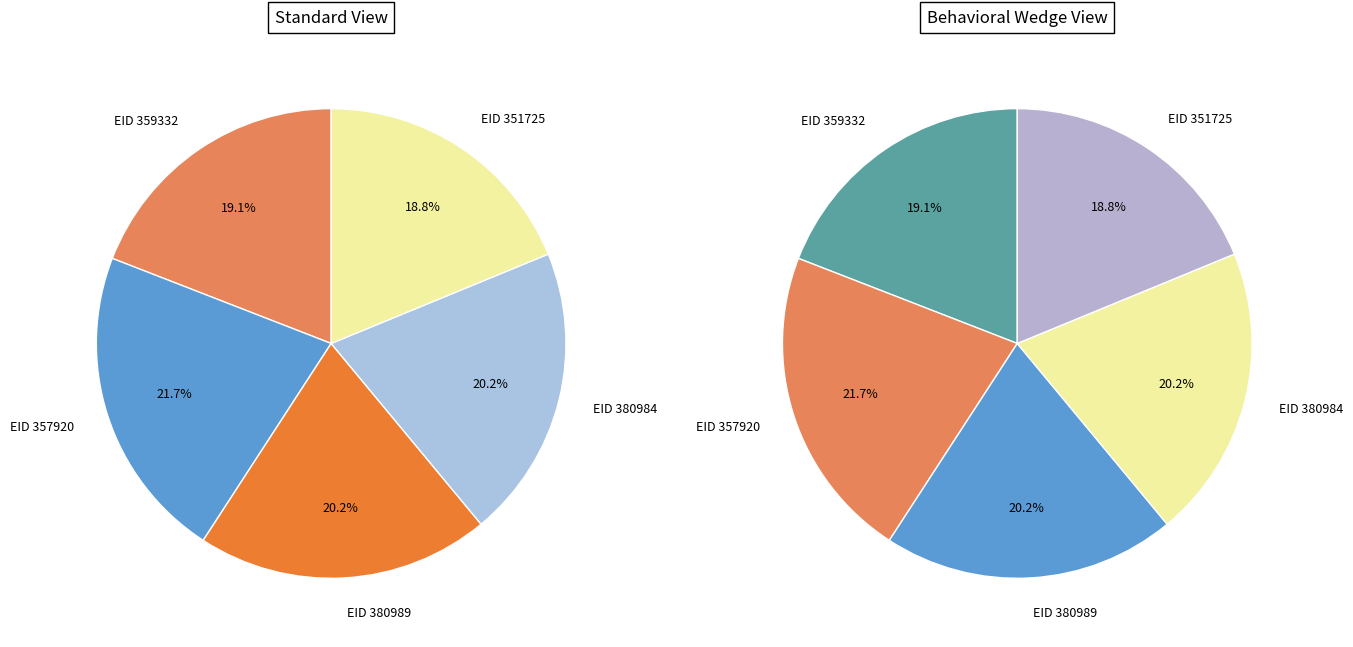

Rank the categories by value from highest to lowest.

357920, 380984, 380989, 359332, 351725